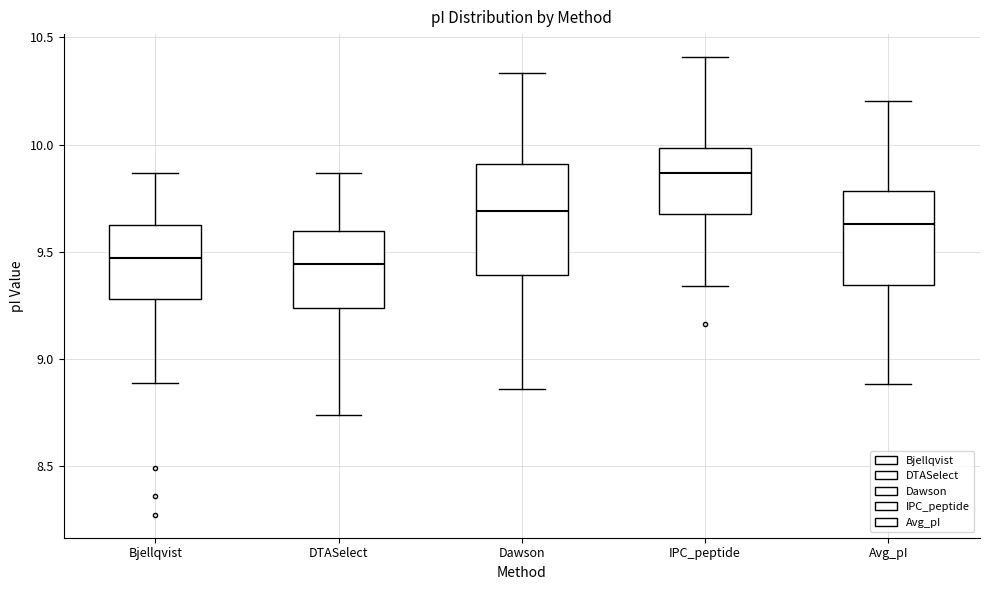

Which box is the tallest, from its lower edge to its upper edge?

Dawson